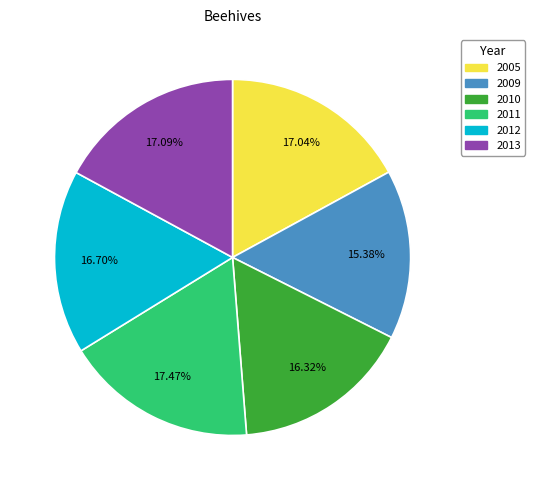

To the nearest percent, what percentage of the pie is 2009?

15%